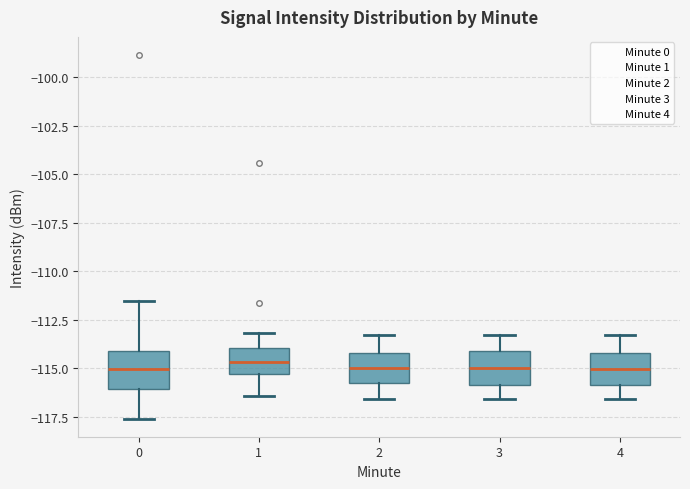

Reading left to right, transcribe this box plot: for each box, give where its median line is, the range the box spans, and where its two whiskers end, as read against the y-axis. The values are not printed on the chart, so give them approximately, as read against the axis.

0: median -115.0, box -116.0 to -114.0, whiskers -117.5 to -111.5
1: median -114.5, box -115.5 to -114.0, whiskers -116.5 to -113.0
2: median -115.0, box -116.0 to -114.0, whiskers -116.5 to -113.5
3: median -115.0, box -116.0 to -114.0, whiskers -116.5 to -113.5
4: median -115.0, box -116.0 to -114.0, whiskers -116.5 to -113.5